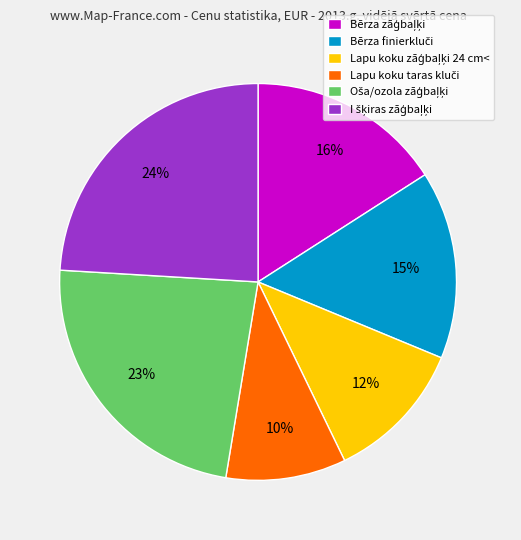

To the nearest percent, what is the difference between the largest and smallest slice percentages?

14%